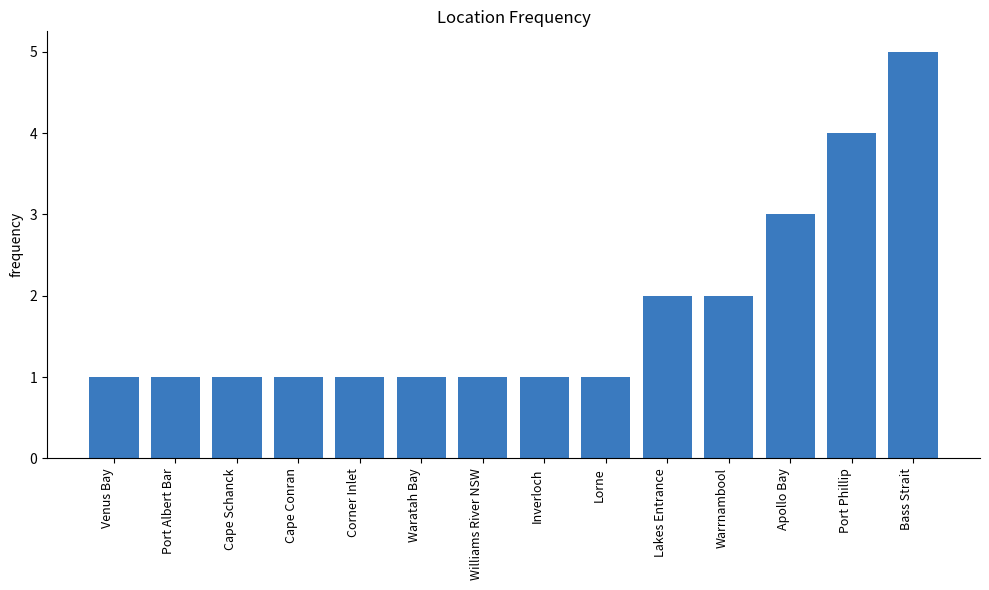

What is the label of the 14th bar from the right?

Venus Bay